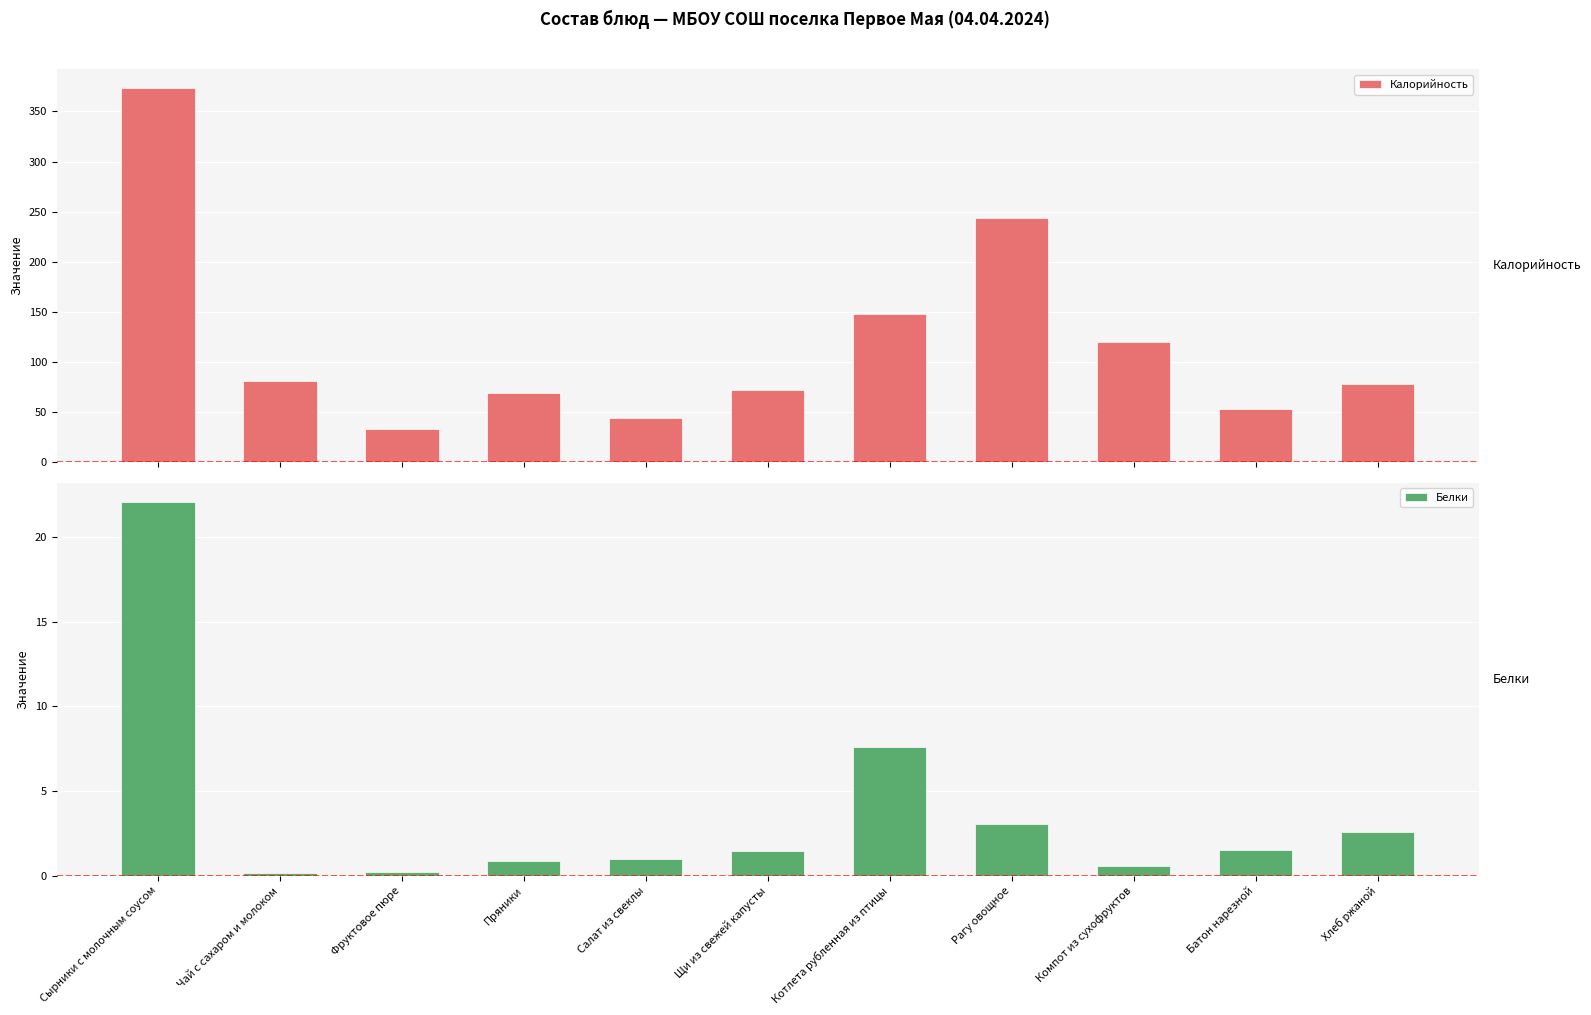

Reading left to right, extract all data points from this chart.

Калорийность: Сырники с молочным соусом=373.6	Чай с сахаром и молоком=81.0	Фруктовое пюре=32.4	Пряники=68.7	Салат из свеклы=43.7	Щи из свежей капусты=71.8	Котлета рубленная из птицы=147.6	Рагу овощное=243.4	Компот из сухофруктов=119.5	Батон нарезной=52.8	Хлеб ржаной=77.7
Белки: Сырники с молочным соусом=22.1	Чай с сахаром и молоком=0.1	Фруктовое пюре=0.2	Пряники=0.8	Салат из свеклы=1.0	Щи из свежей капусты=1.4	Котлета рубленная из птицы=7.6	Рагу овощное=3.0	Компот из сухофруктов=0.6	Батон нарезной=1.5	Хлеб ржаной=2.5